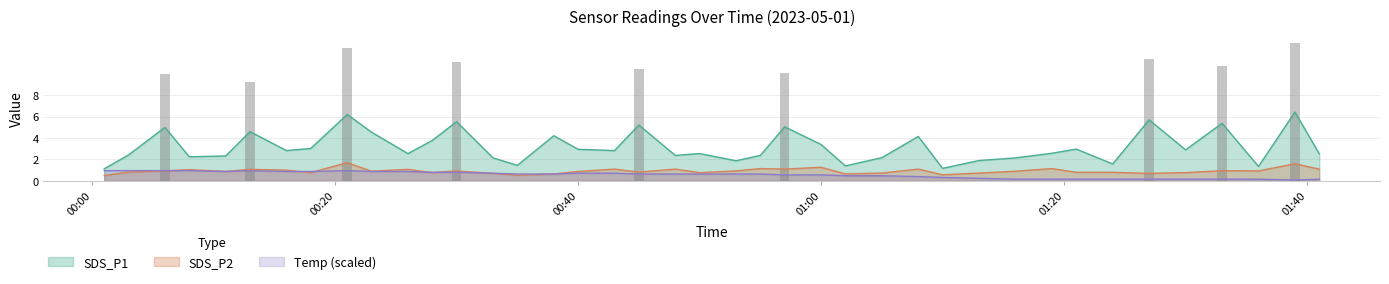

What position from the left is 2023/05/01 00:08?

4